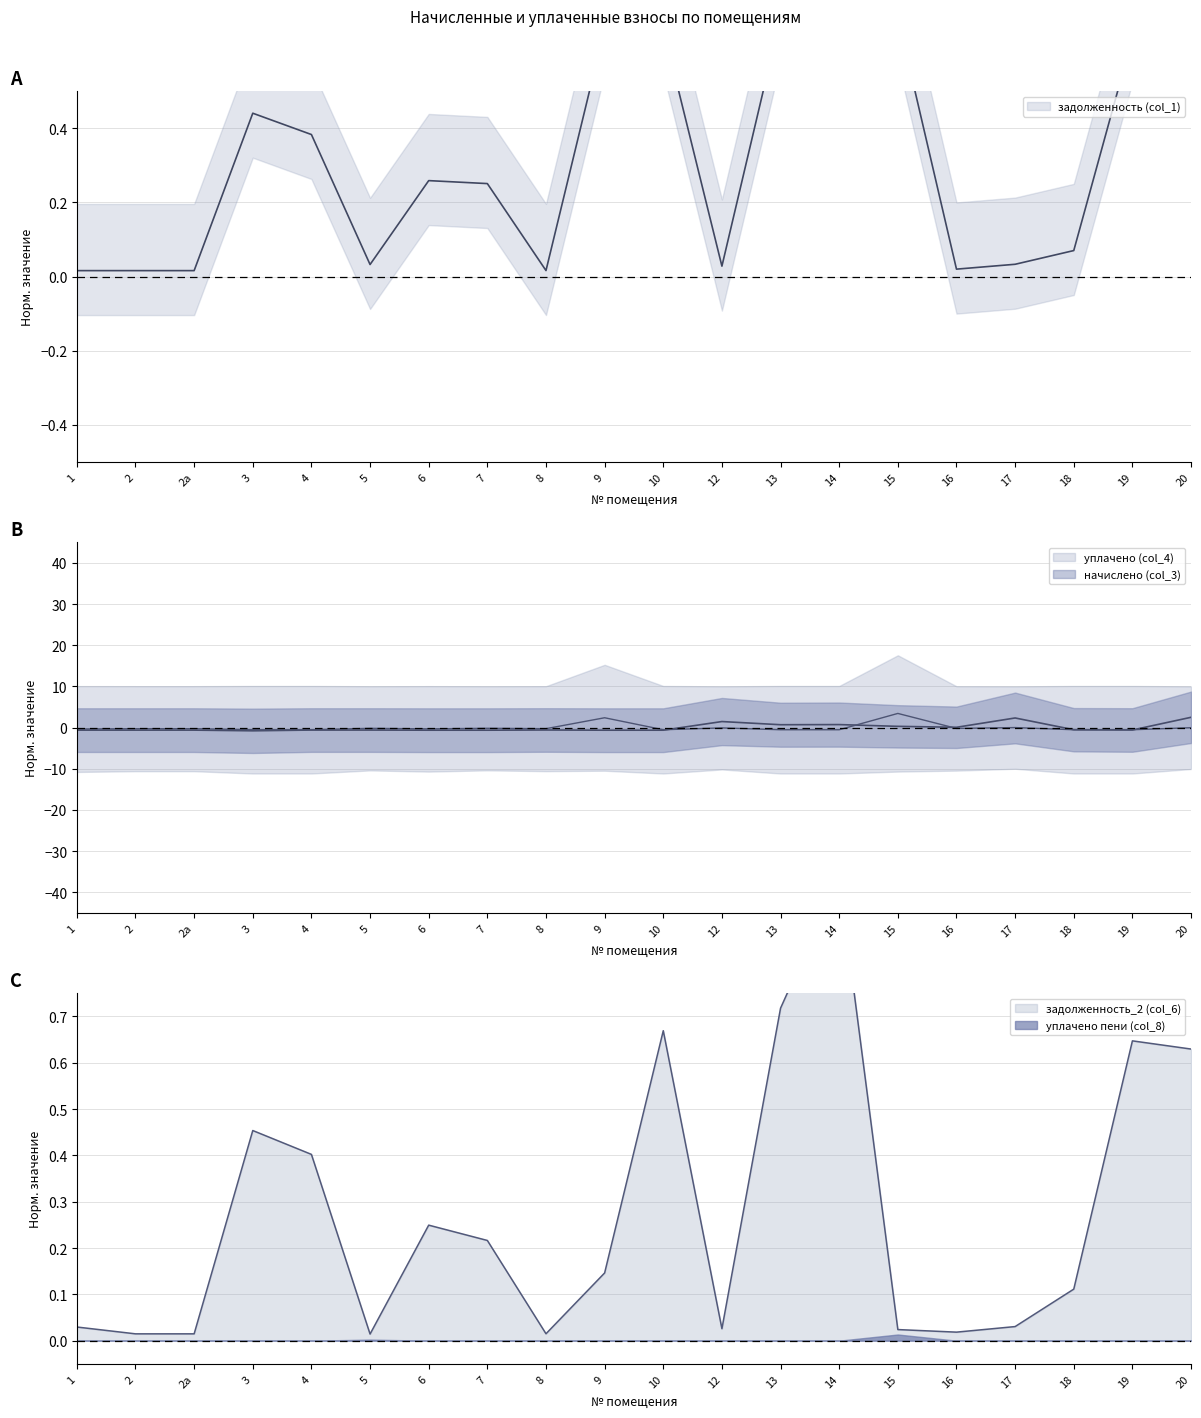

At which category does начислено (col_3) reach its first local peak?

8